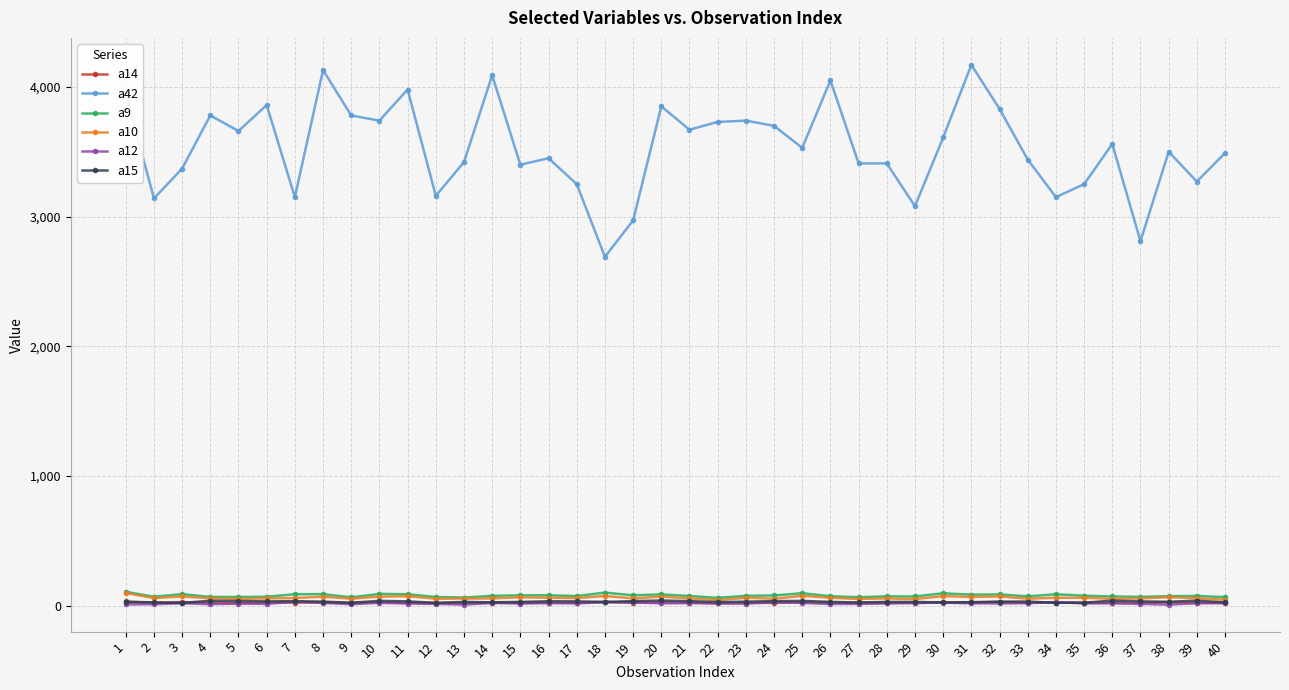

What is the sum of the a15 values at 30 and 20?

63.0